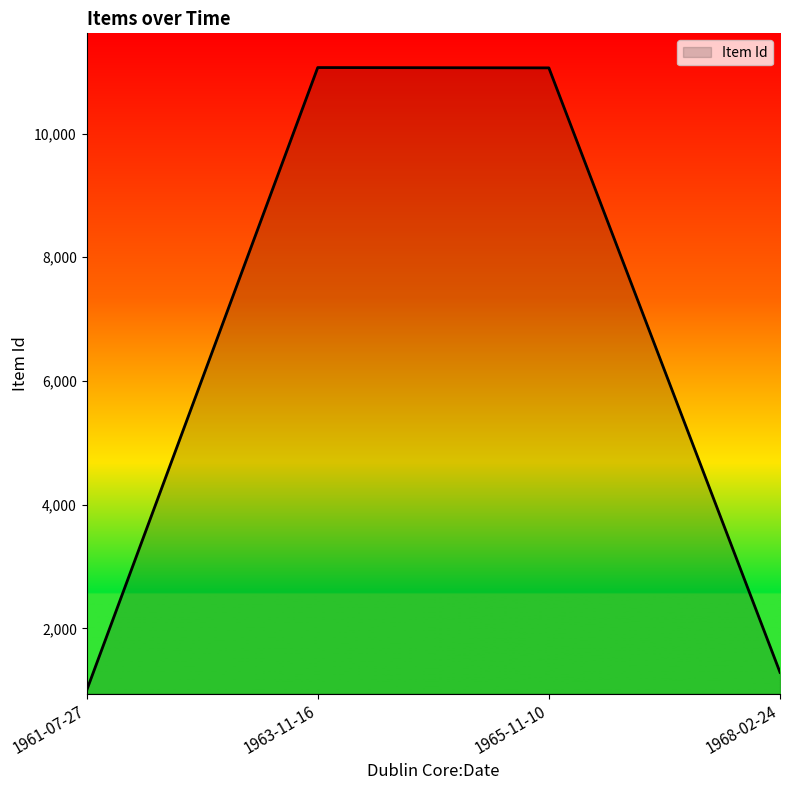

How many interior local peaks (higher than both neighbors) does the data have?

1